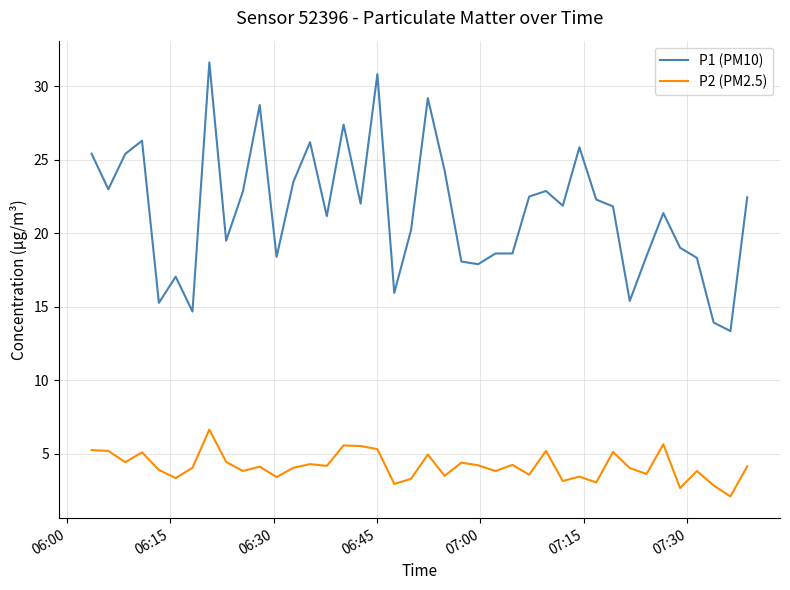

True or false: P1 (PM10) and P2 (PM2.5) cross at least once.

False